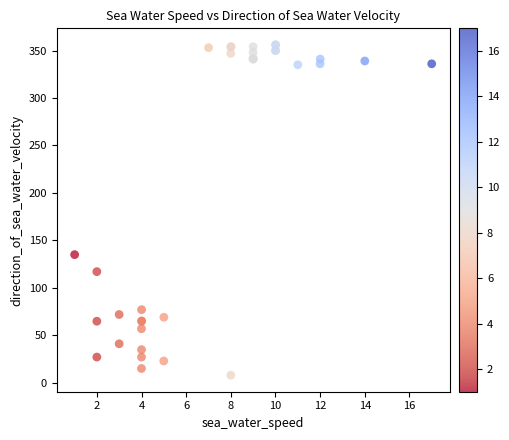

What Y value in the scatter plot is closest to 181?

135.0